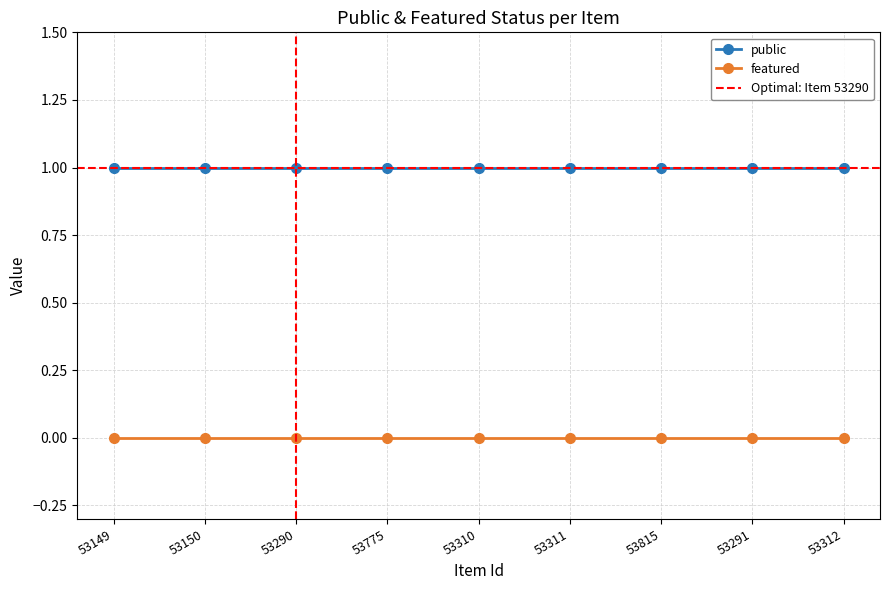

Reading right to left, transcribe all the data shown in this chart.

public: 1	1	1	1	1	1	1	1	1
featured: 0	0	0	0	0	0	0	0	0